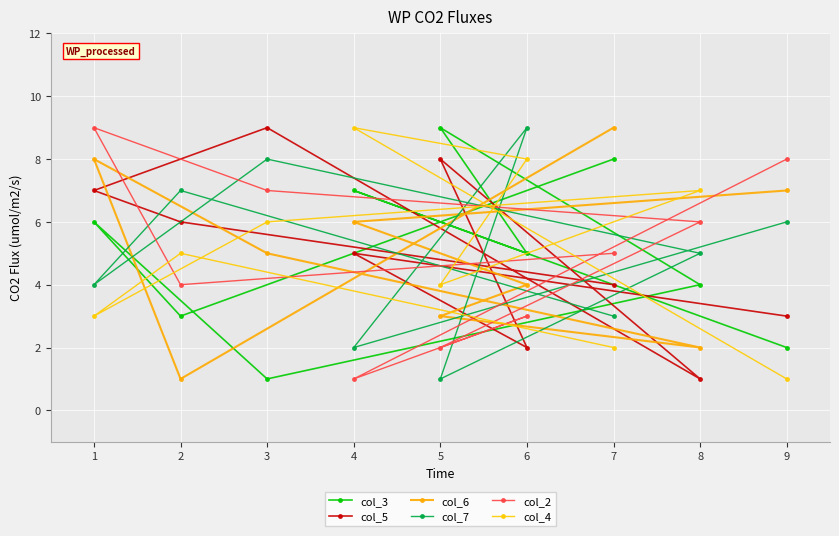

True or false: col_5 and col_7 cross at least once.

True